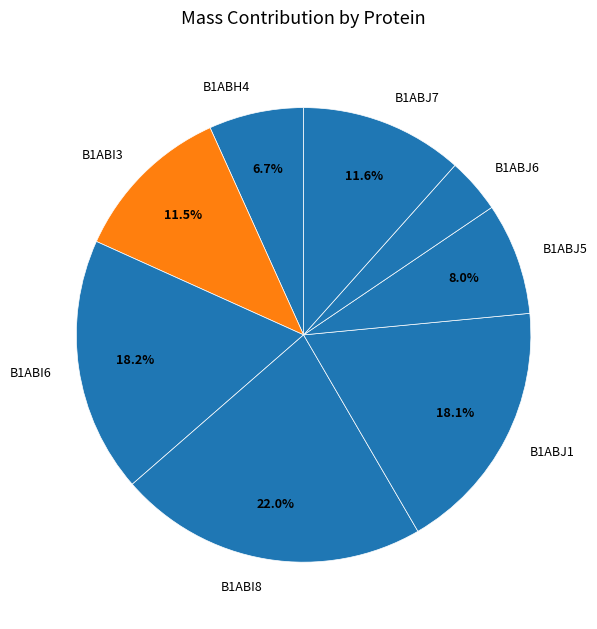

What percentage is the B1ABJ7 slice, to the nearest percent?

12%